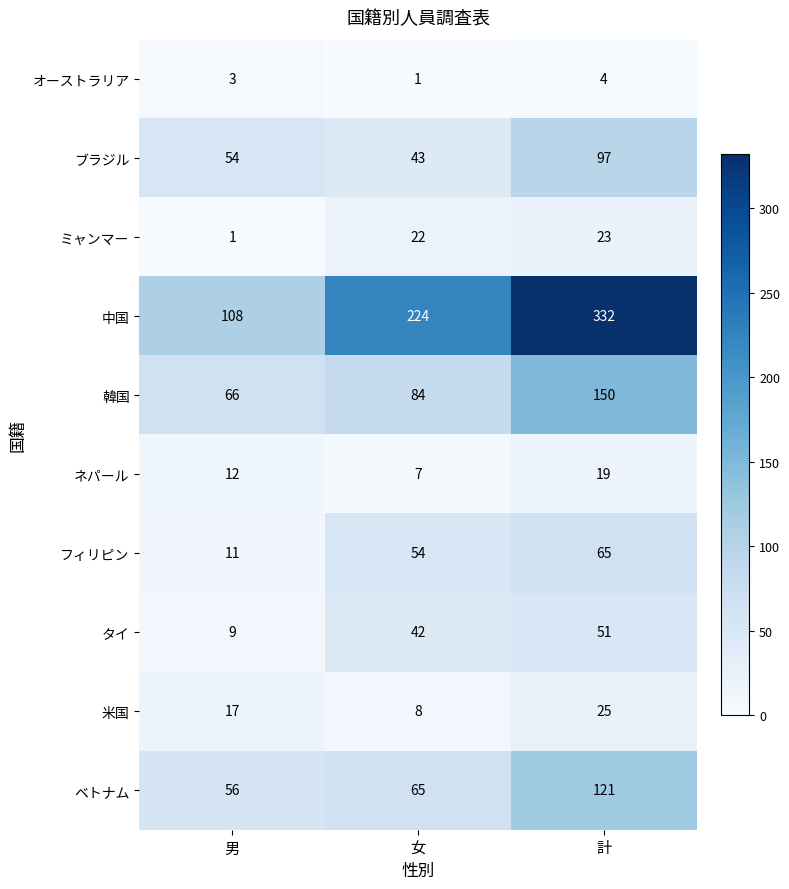

Is the value of オーストラリア at 女 greater than the value of タイ at 計?

No